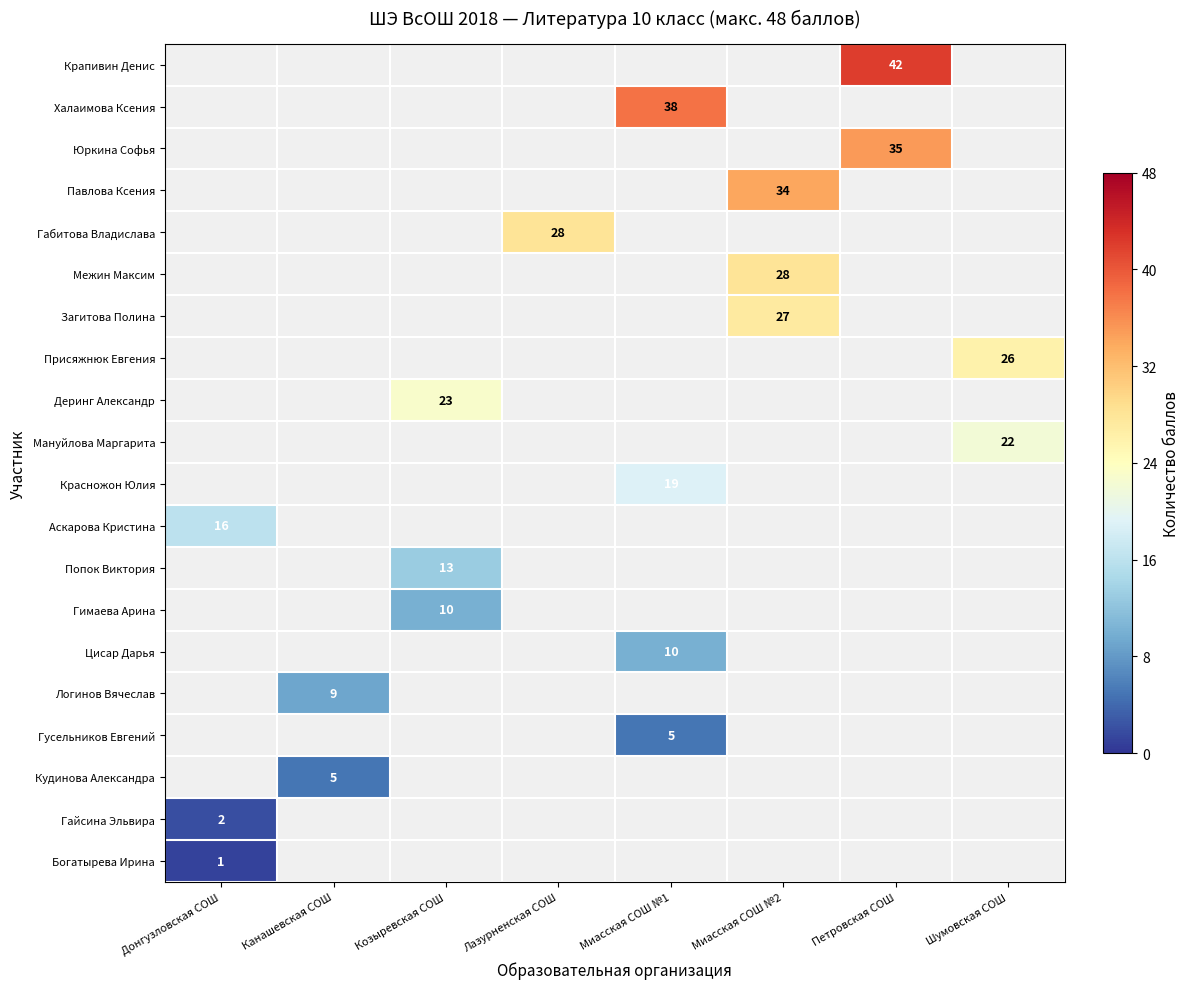

The Присяжнюк Евгения series shows 12 at Шумовская СОШ. True or false?

False